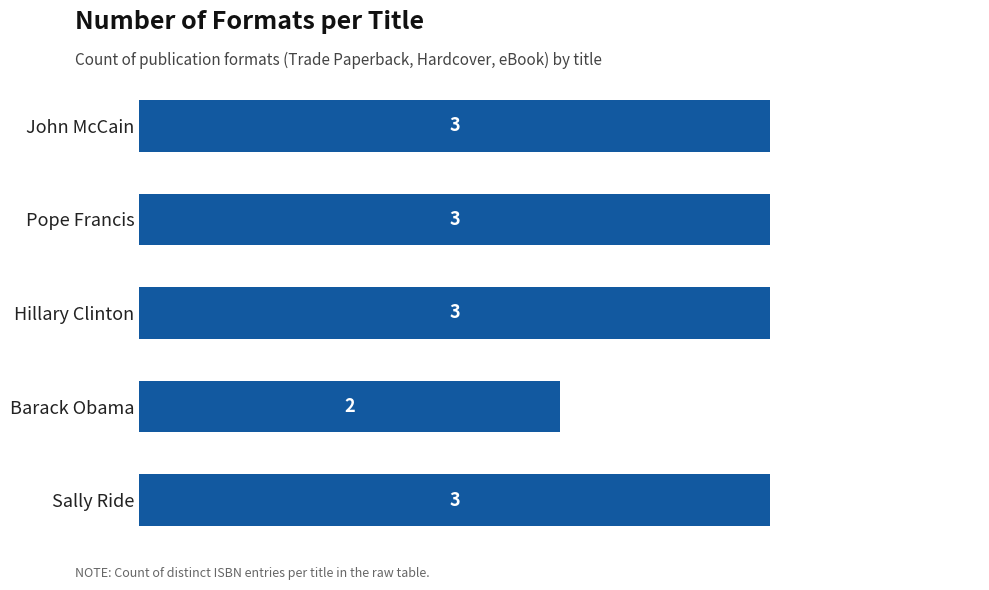

What is the ratio of the value at Pope Francis to the value at Barack Obama?

1.5